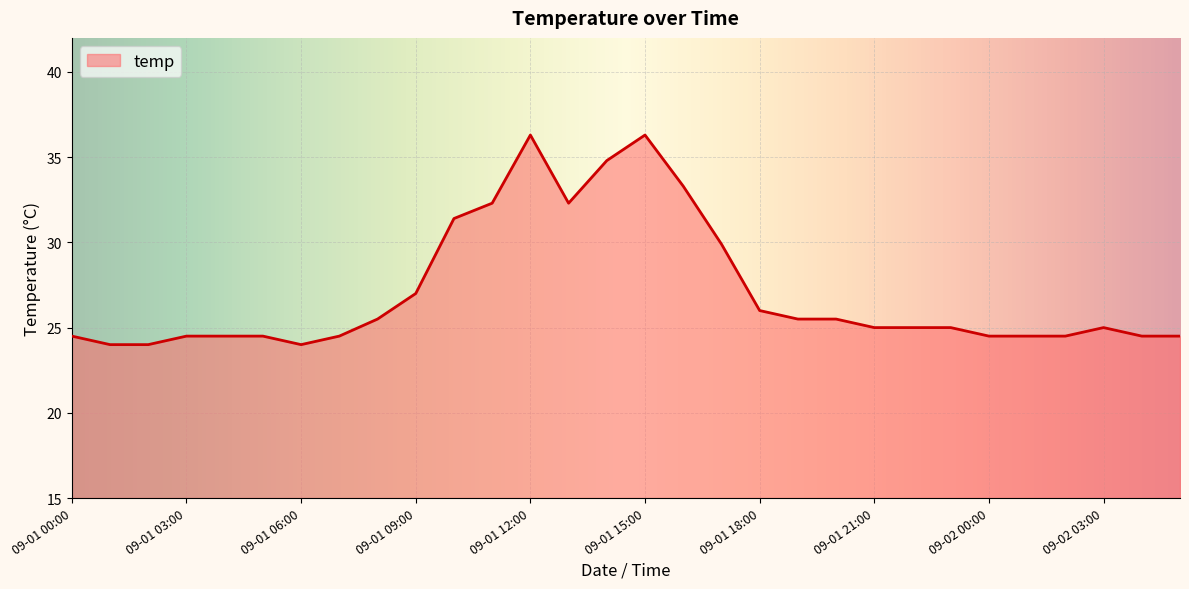

What is the smallest value displayed?

24.0